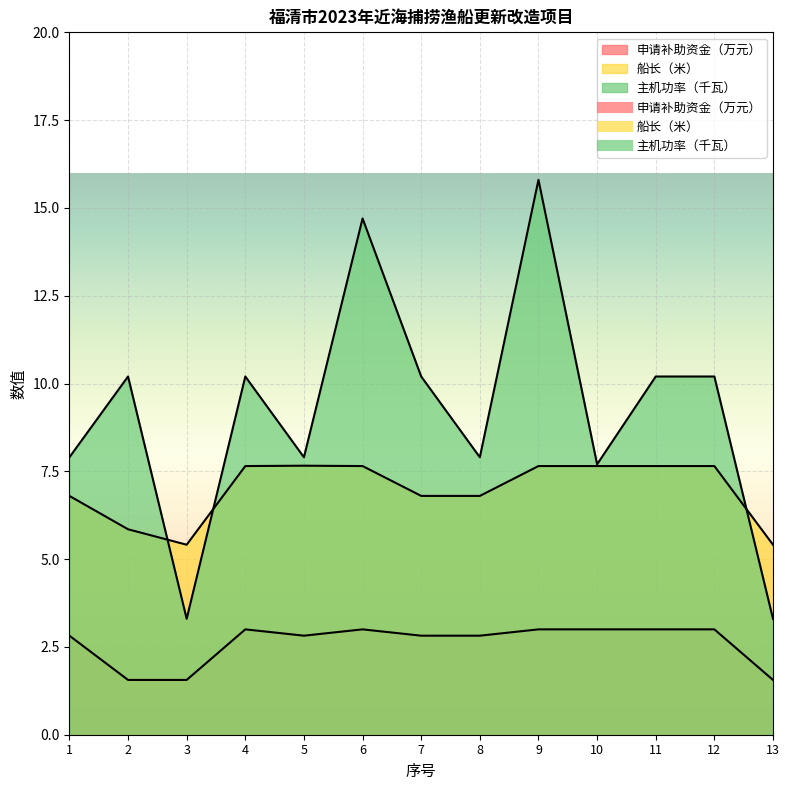

Reading left to right, transcribe all the data shown in this chart.

申请补助资金: 1=2.8	2=1.6	3=1.6	4=3.0	5=2.8	6=3.0	7=2.8	8=2.8	9=3.0	10=3.0	11=3.0	12=3.0	13=1.6
主机功率（千瓦）: 1=7.9	2=10.2	3=3.3	4=10.2	5=7.9	6=14.7	7=10.2	8=7.9	9=15.8	10=7.7	11=10.2	12=10.2	13=3.3
船长（米）: 1=6.8	2=5.8	3=5.4	4=7.7	5=7.7	6=7.7	7=6.8	8=6.8	9=7.7	10=7.7	11=7.7	12=7.7	13=5.4